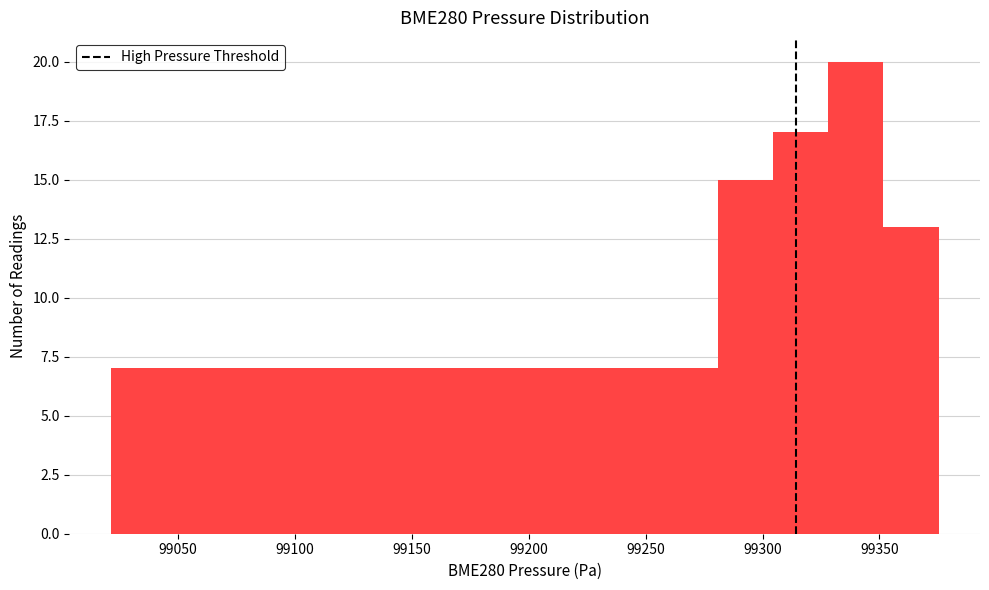

What is the height of the bar covering 99235 to 99255 on the x-axis? Neither the bar edges nor the heights are printed on the chart, so give them approximately, as read against the axes.

7